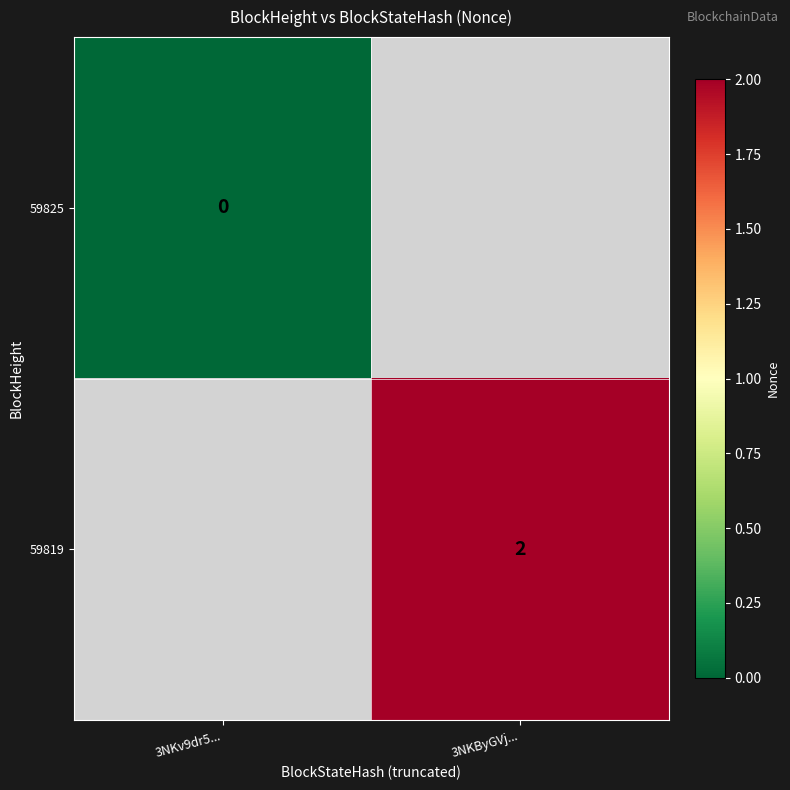

True or false: 59819 has a value of 1 at 3NKByGVj....

False